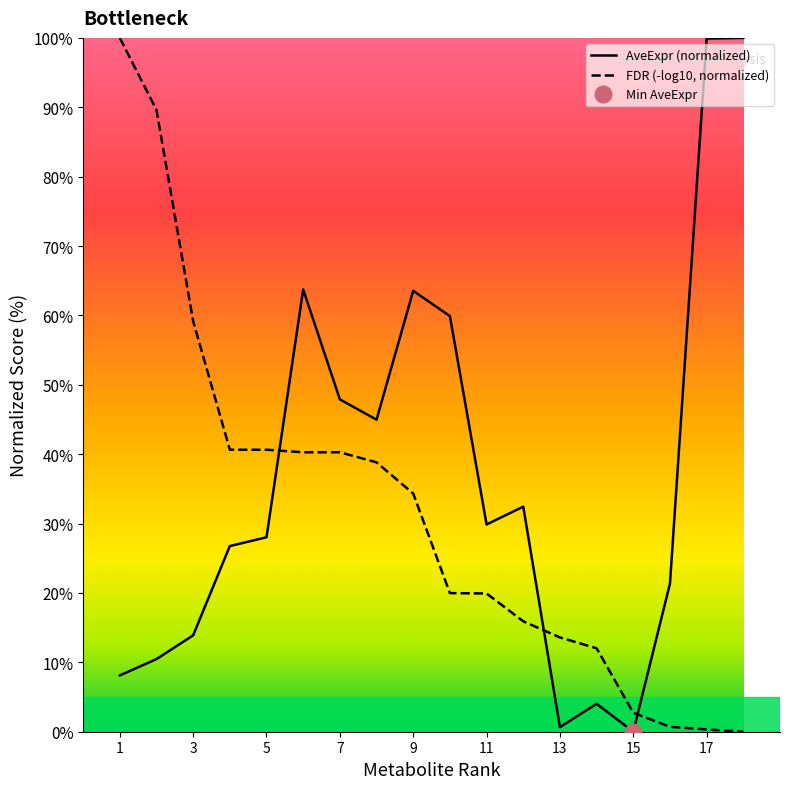

The value of AveExpr (normalized) at 17 is 99.9. True or false?

True